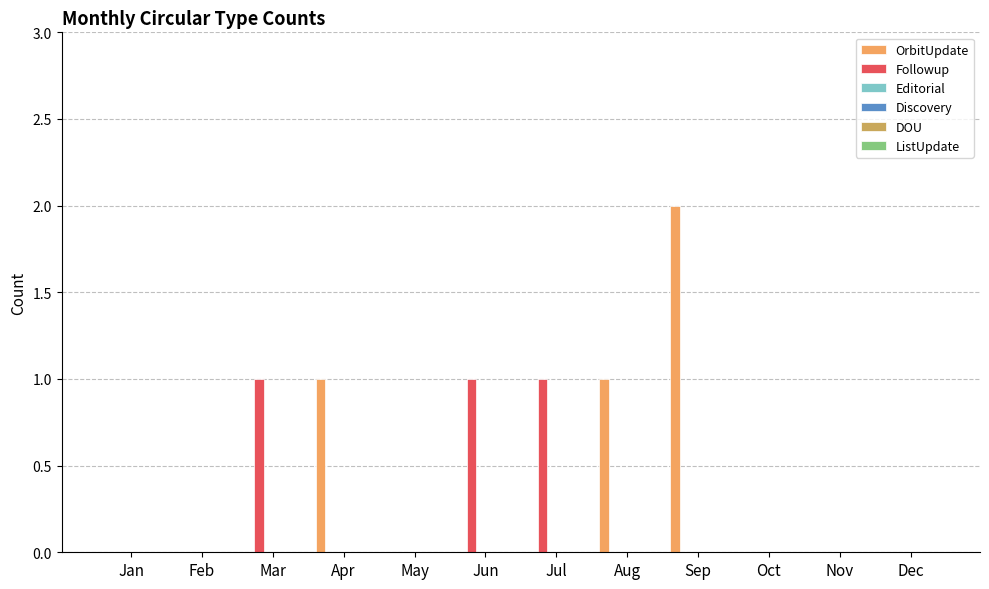

What is the sum of all OrbitUpdate values?

4